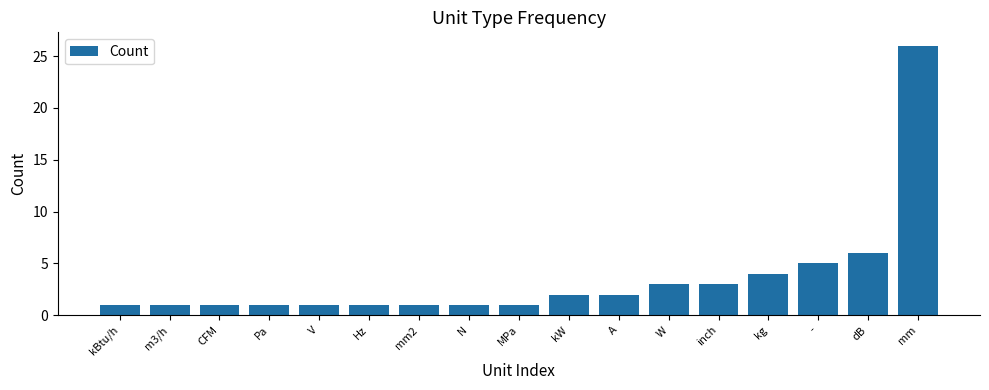

Is it true that the value at W is 3?

True